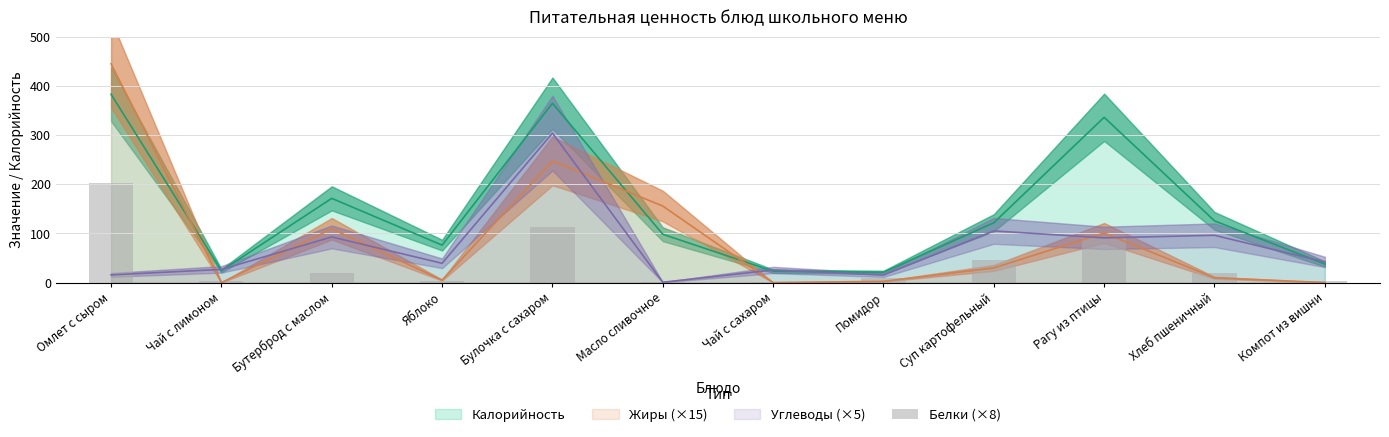

How many data points does each series have?

12